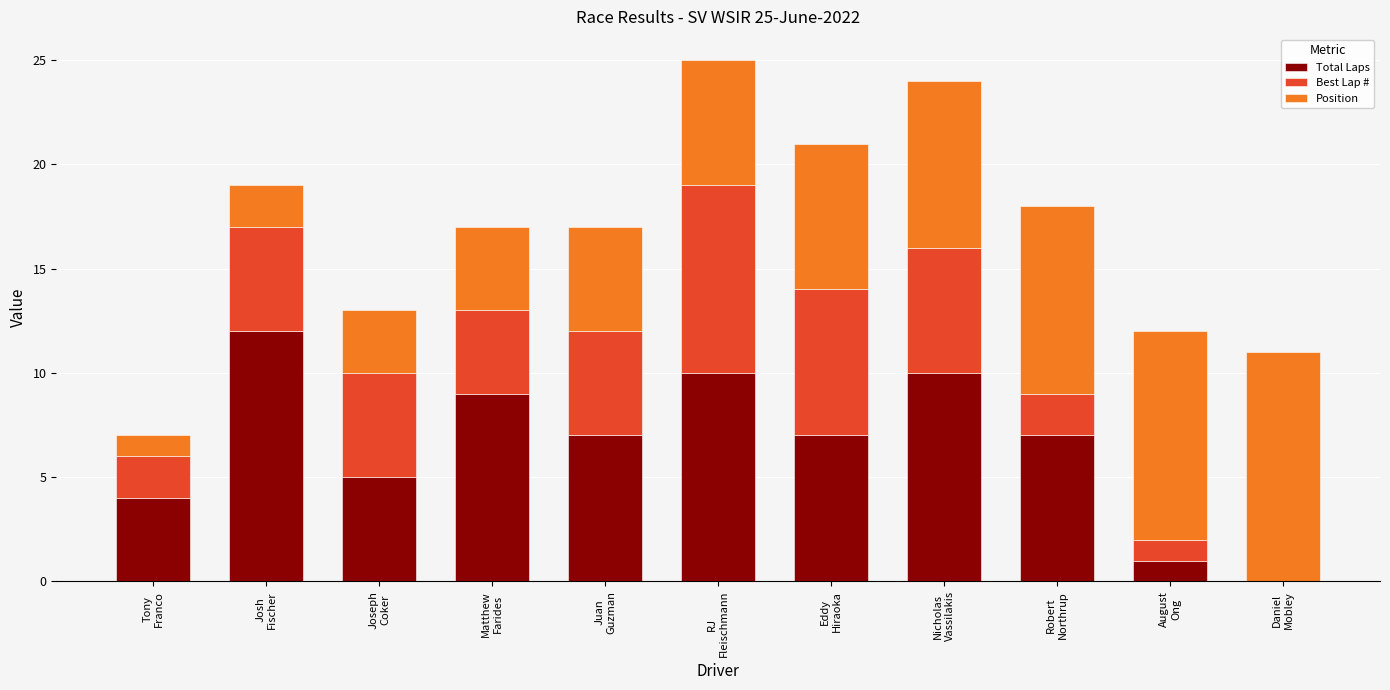

What is the highest value of the Total Laps series?

12